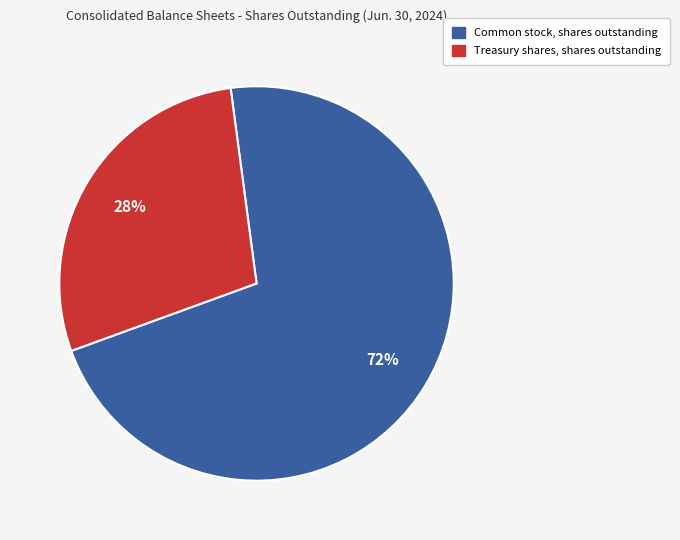

Is there any slice that represents more than half of the pie?

Yes